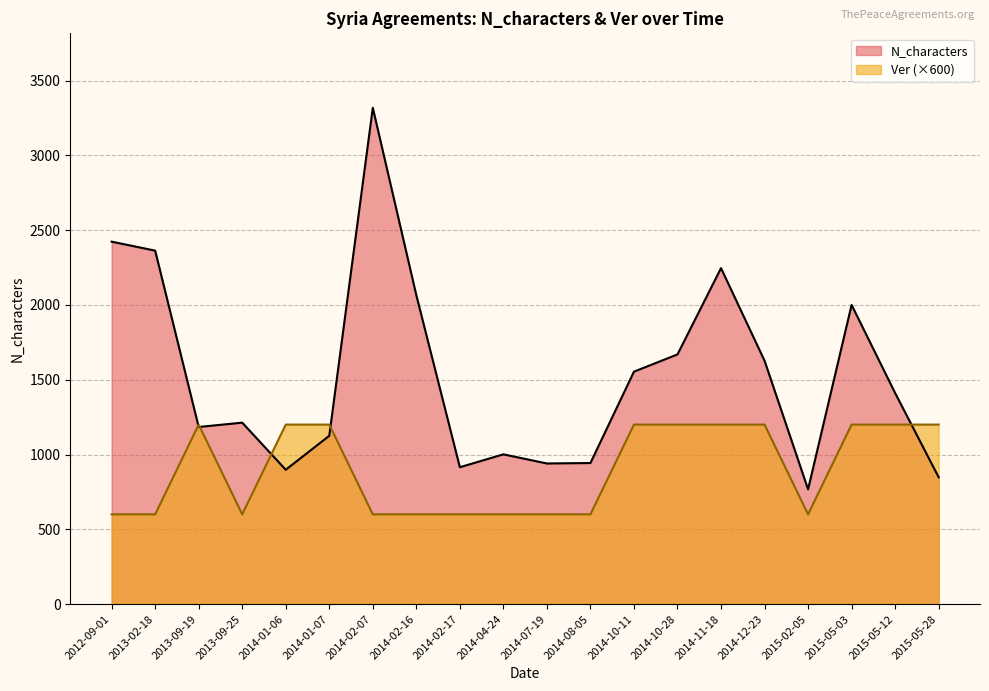

How many lines are shown in the chart?

2